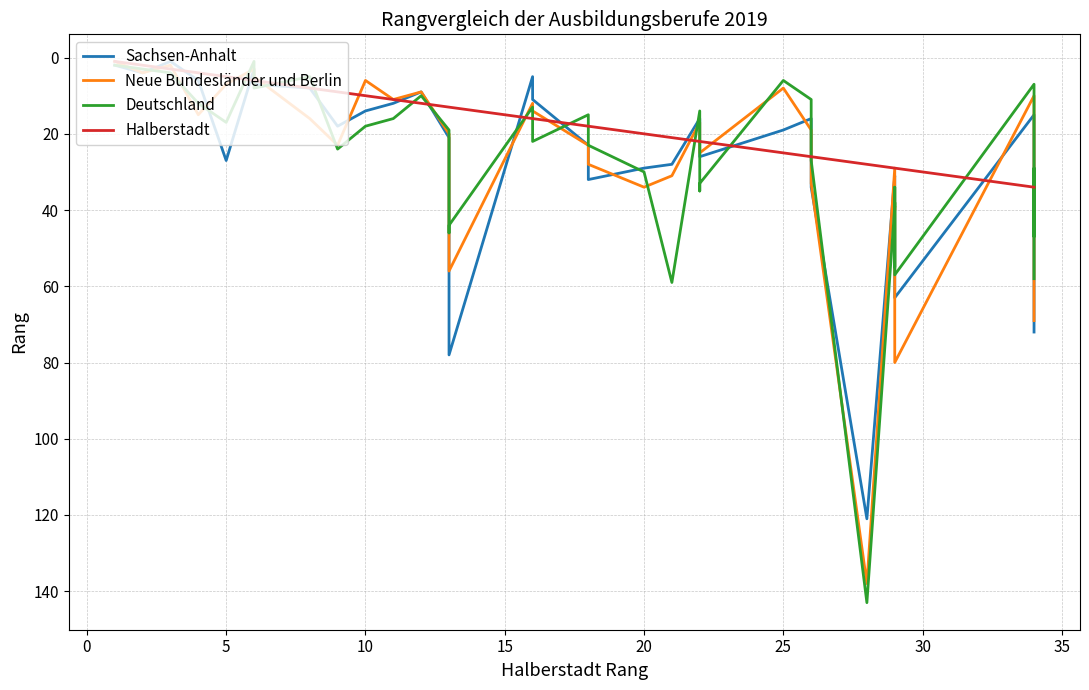

The value of Sachsen-Anhalt at 12 is 10. True or false?

False